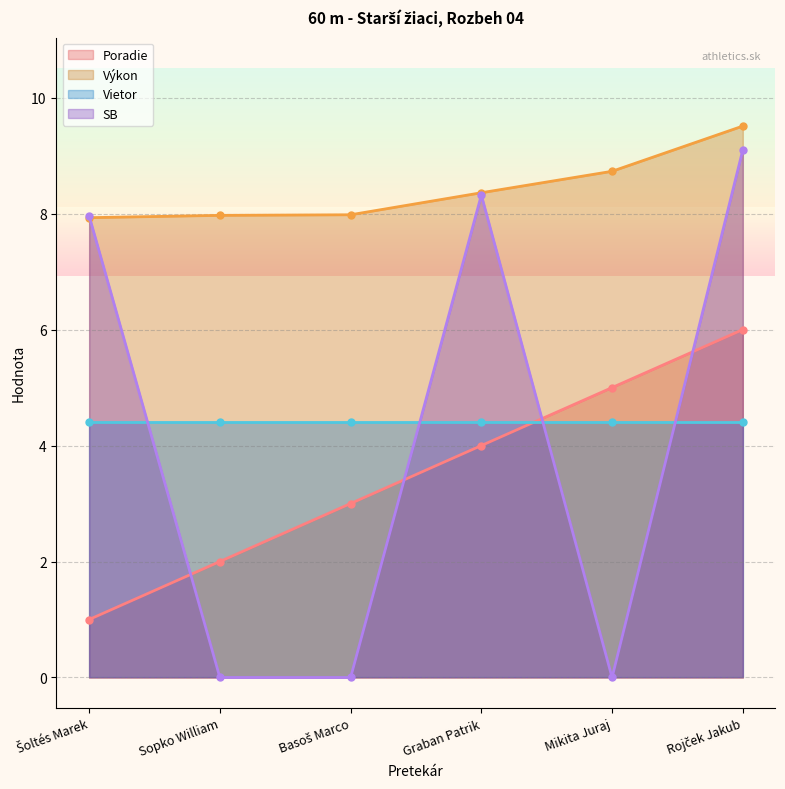

True or false: Poradie and Výkon intersect in this chart.

False